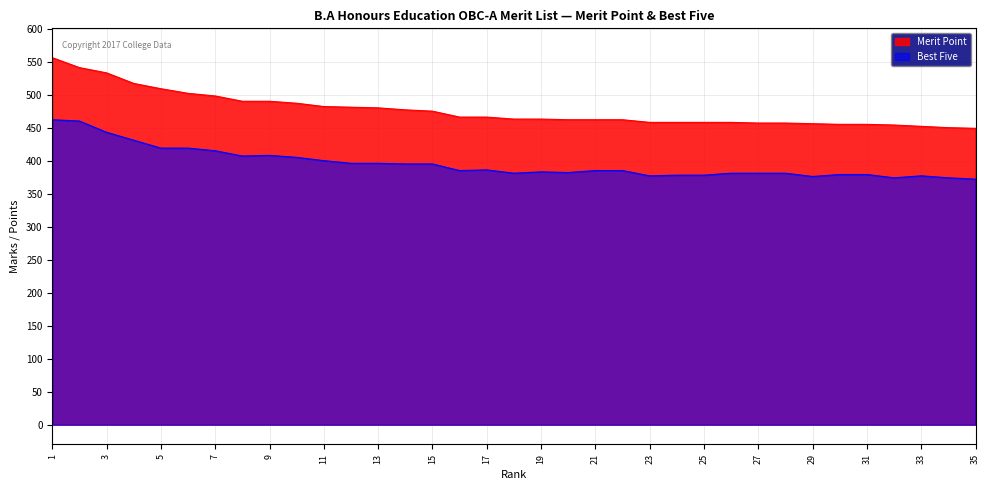

At which label does Merit Point reach its minimum?

35